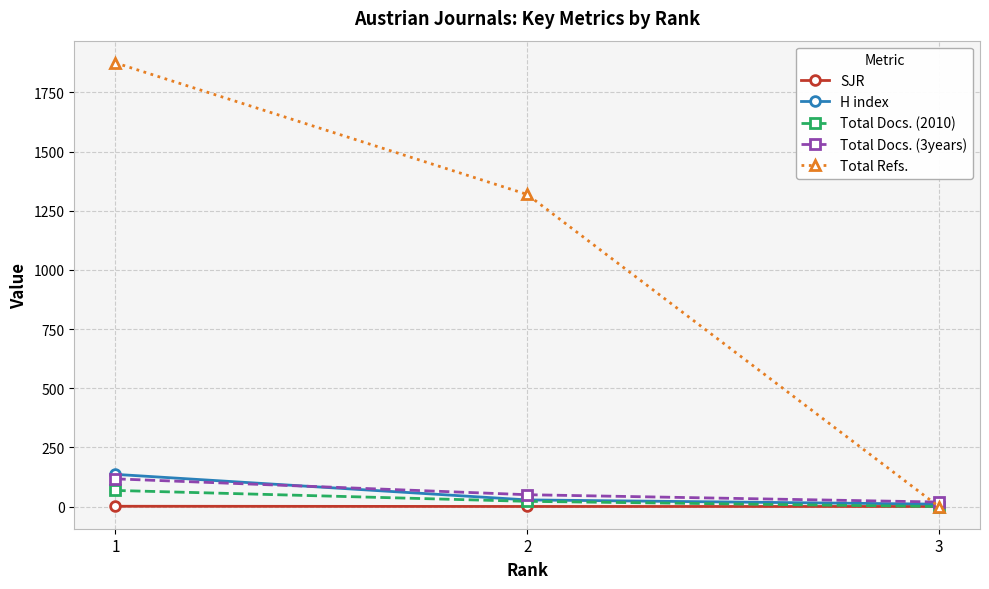

Count the number of categories in the chart.

3